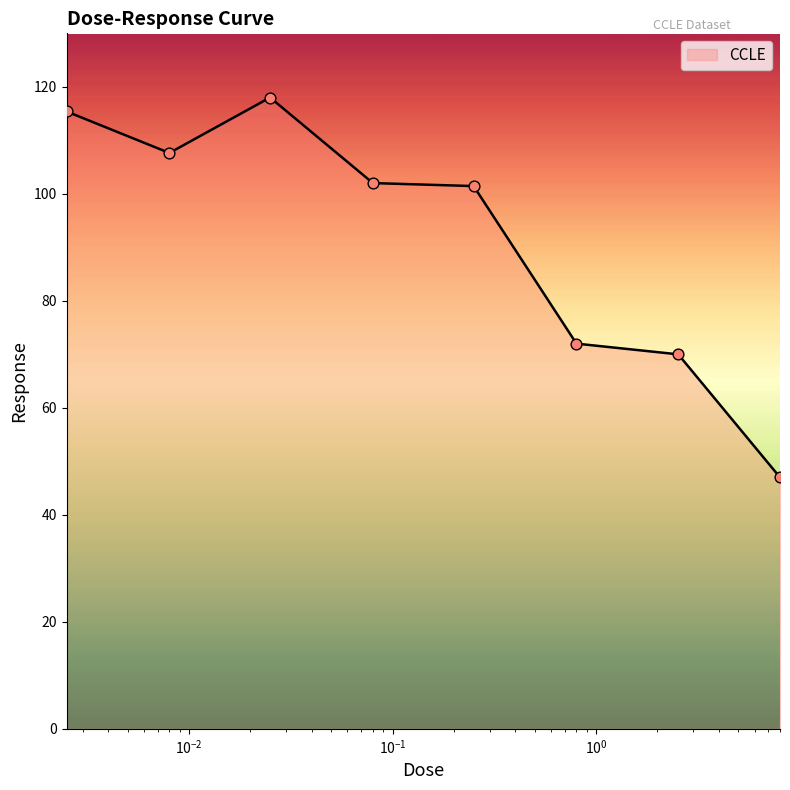

What is the maximum value shown in the chart?

118.0